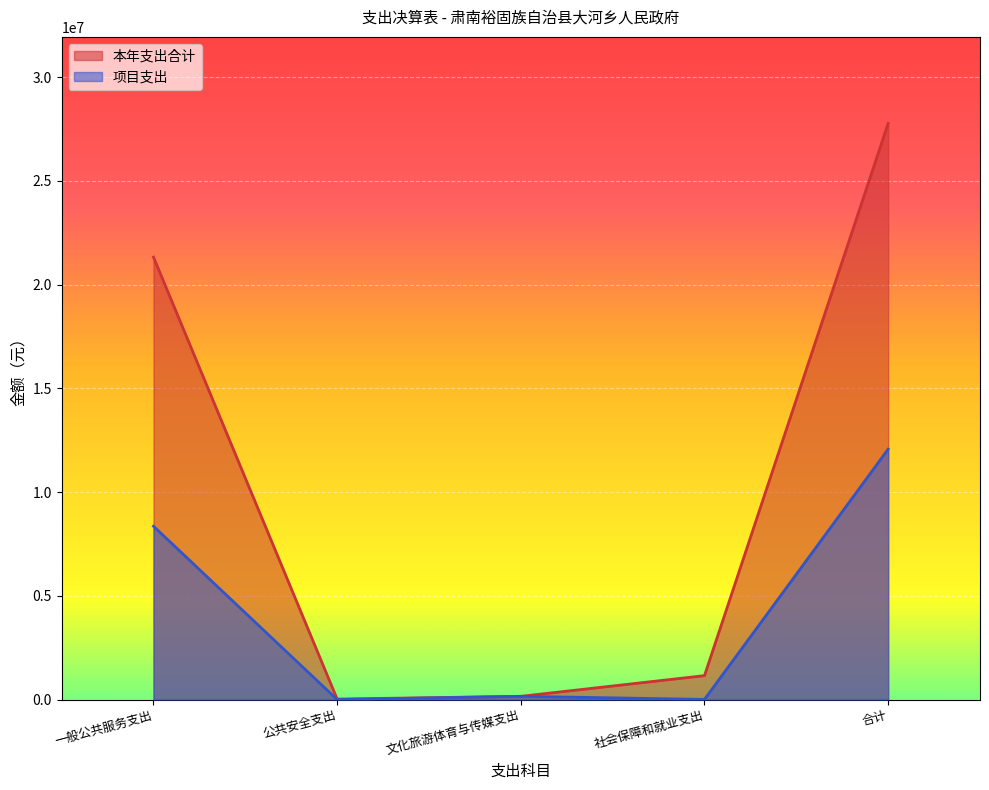

Which has a higher value, 一般公共服务支出 or 文化旅游体育与传媒支出?

一般公共服务支出